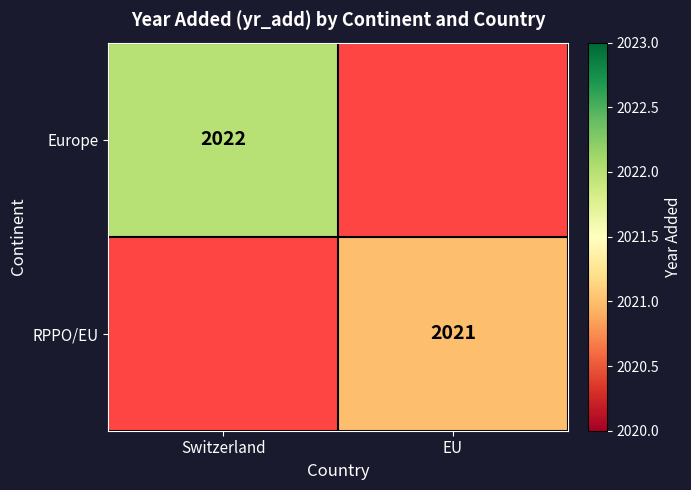

The RPPO/EU series shows 2021 at EU. True or false?

True